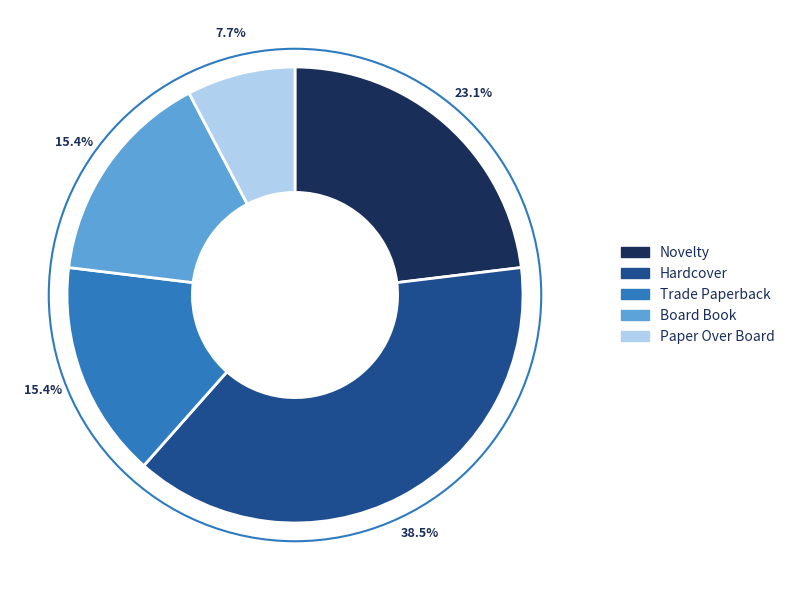

Does any single category account for the majority?

No